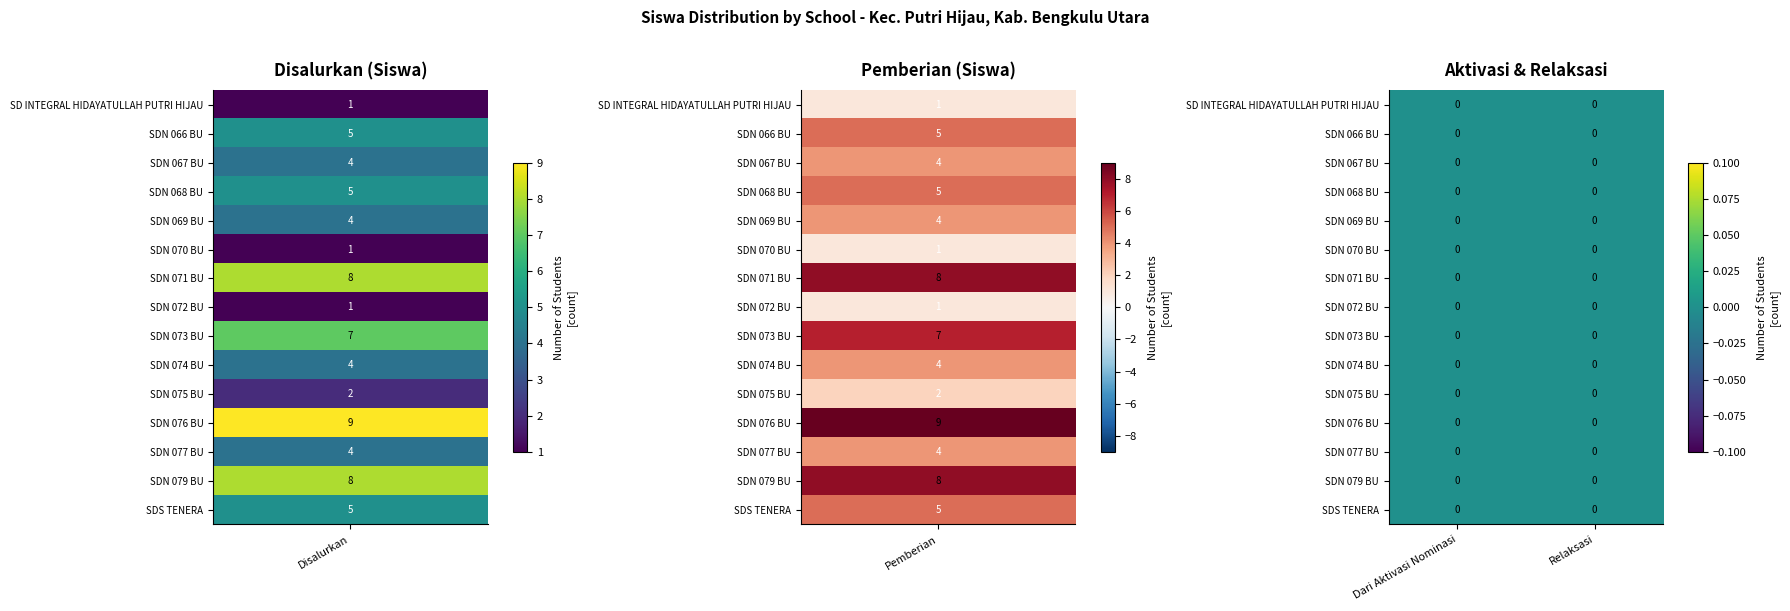

At Pemberian Relaksasi, list the series in order from smallest to largest.

SD INTEGRAL HIDAYATULLAH PUTRI HIJAU, SDN 066 BENGKULU UTARA, SDN 067 BENGKULU UTARA, SDN 068 BENGKULU UTARA, SDN 069 BENGKULU UTARA, SDN 070 BENGKULU UTARA, SDN 071 BENGKULU UTARA, SDN 072 BENGKULU UTARA, SDN 073 BENGKULU UTARA, SDN 074 BENGKULU UTARA, SDN 075 BENGKULU UTARA, SDN 076 BENGKULU UTARA, SDN 077 BENGKULU UTARA, SDN 079 BENGKULU UTARA, SDS TENERA